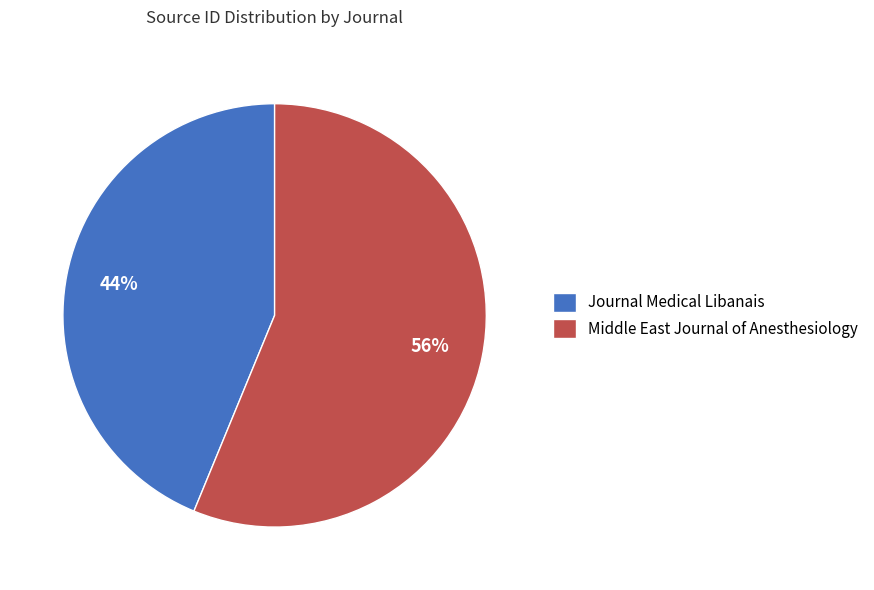

How many slices are in this pie chart?

2